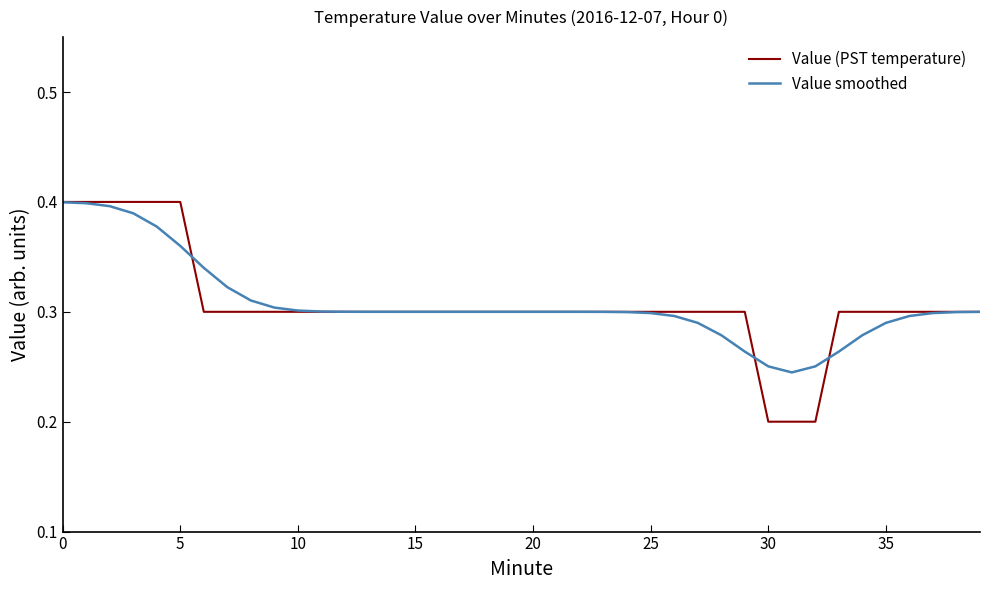

Is this an area chart (filled region under the line)?

No